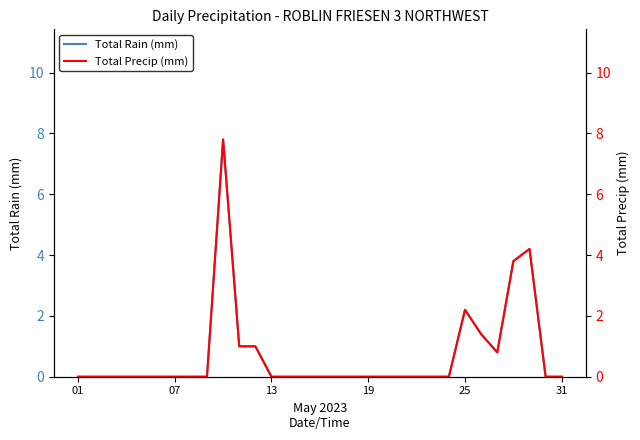

Is it true that Total Rain (mm) equals 3.2 at 25?

False